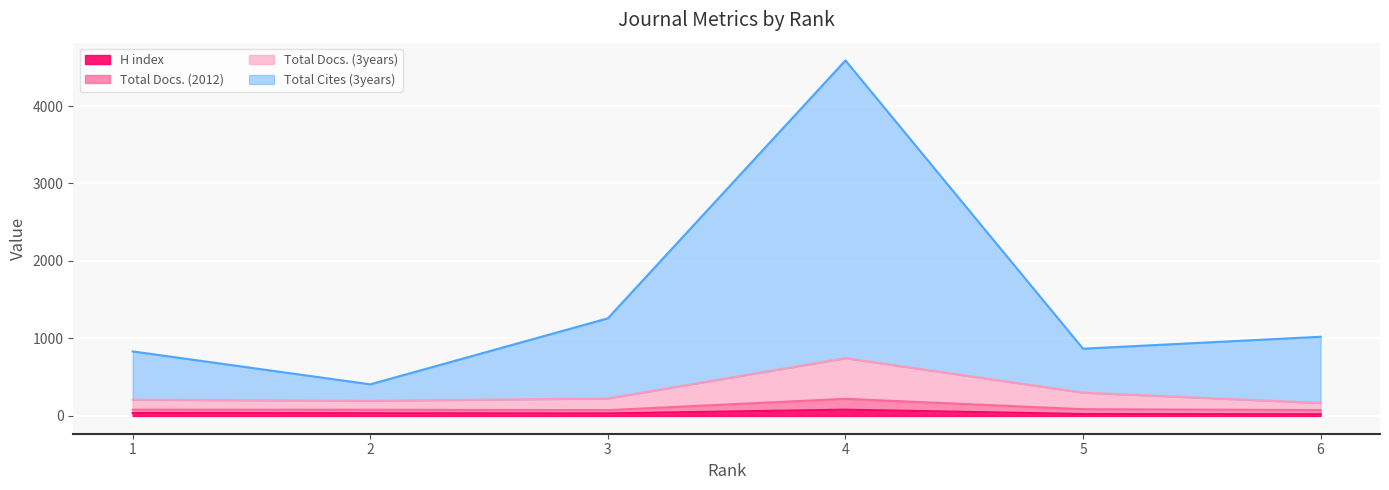

What is the smallest value displayed?

22